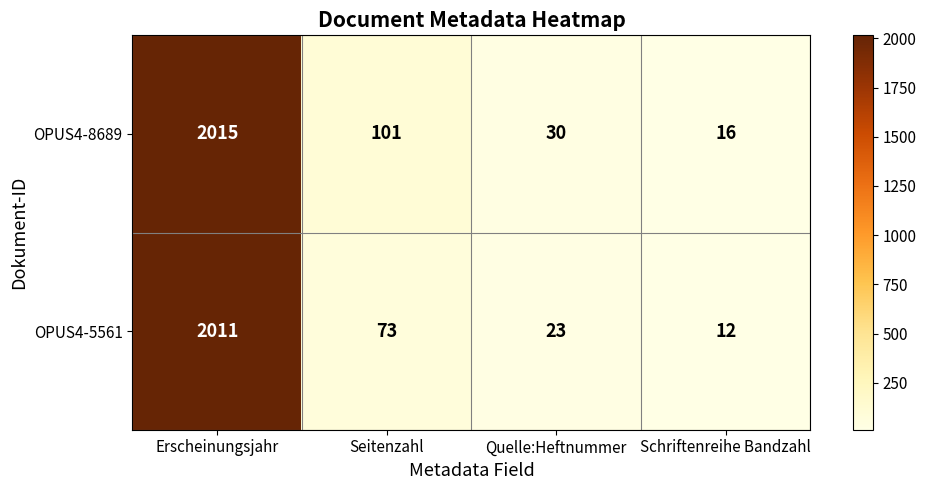

At which category does the chart reach its peak across all series?

Erscheinungsjahr